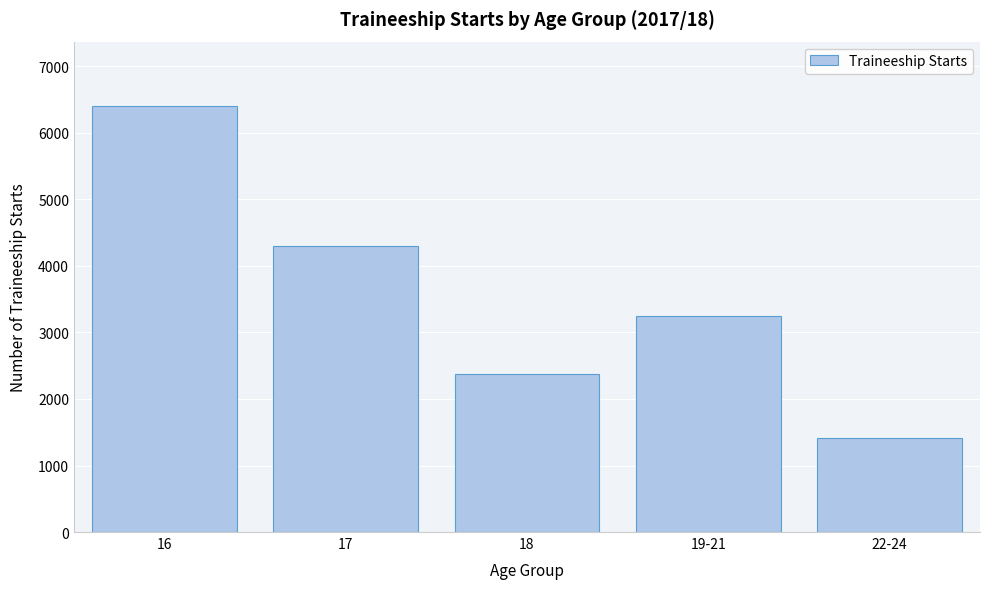

Reading left to right, list all the values displayed in this chart.

6410	4300	2370	3240	1410